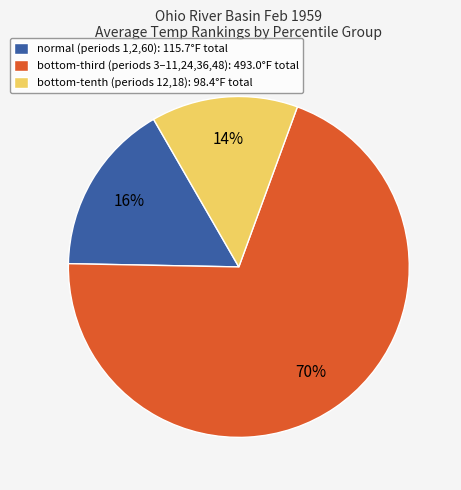

What is the smallest slice in the pie chart?

bottom-tenth (periods 12,18): 98.4°F total